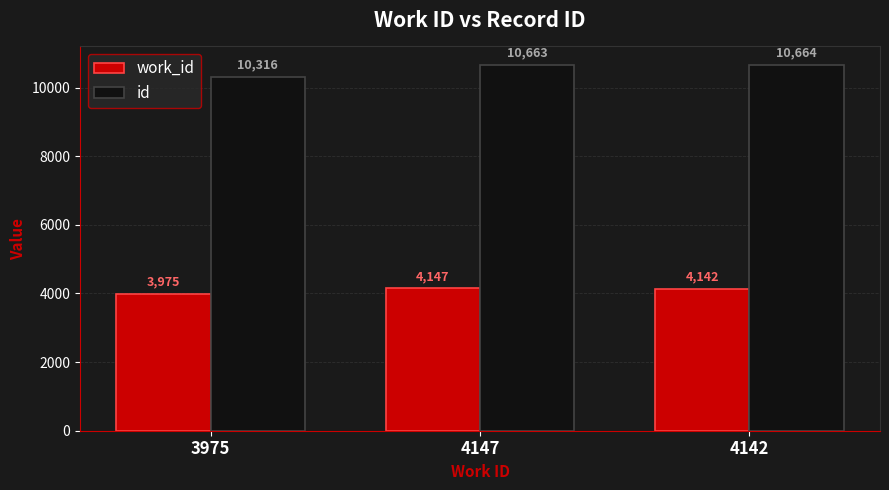

The id series shows 10316 at 3975. True or false?

True